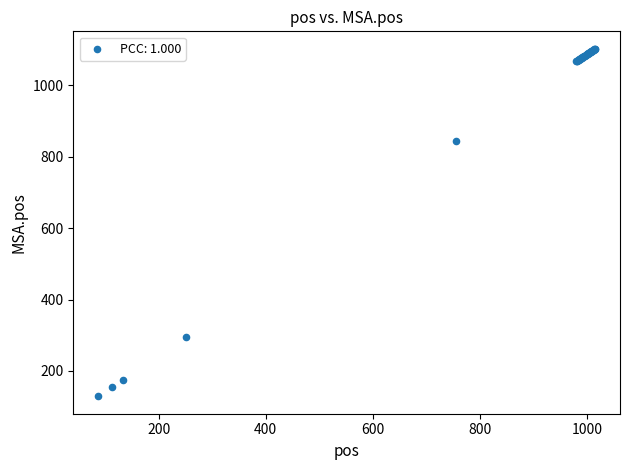

What Y value in the scatter plot is closest to 615?

843